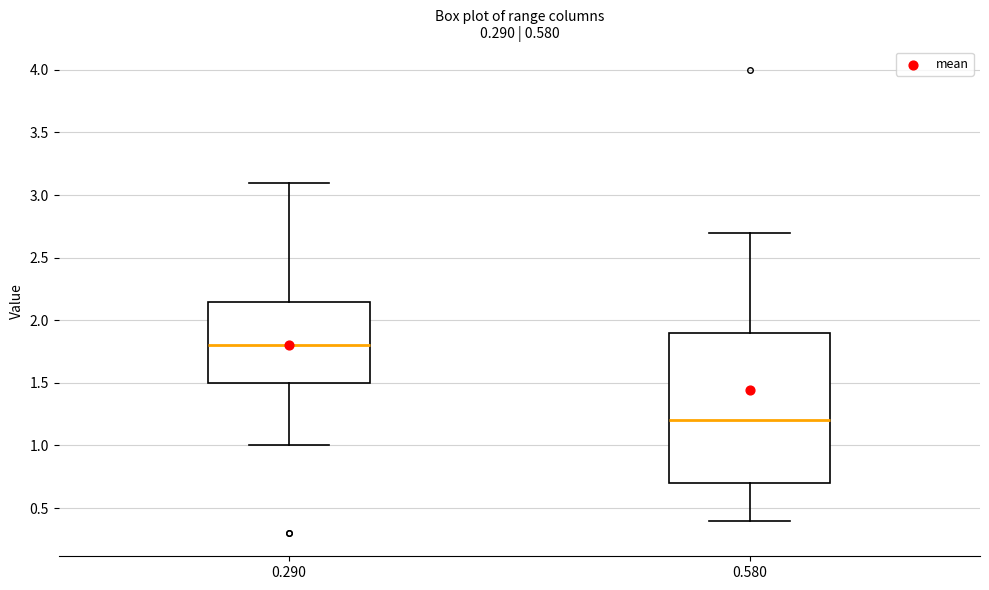

Reading left to right, read every box against the y-axis: the position of its median line, the range the box covers, and the ends of its whiskers. The values are not printed on the chart, so give them approximately, as read against the axis.

0.290: median 1.80, box 1.50 to 2.15, whiskers 1.00 to 3.10
0.580: median 1.20, box 0.70 to 1.90, whiskers 0.40 to 2.70